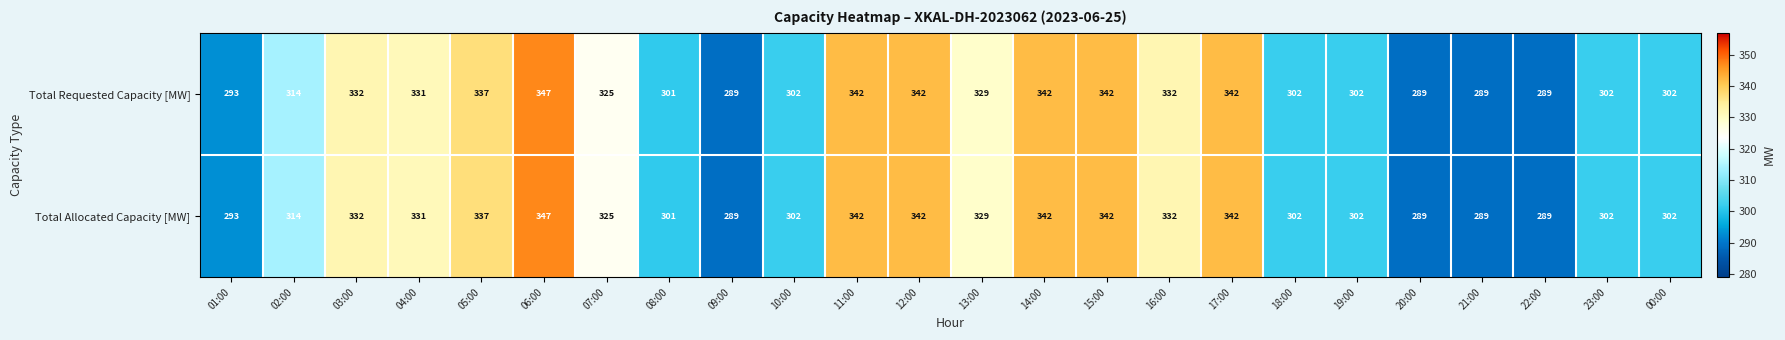

At which category is the sum across all series the highest?

06:00